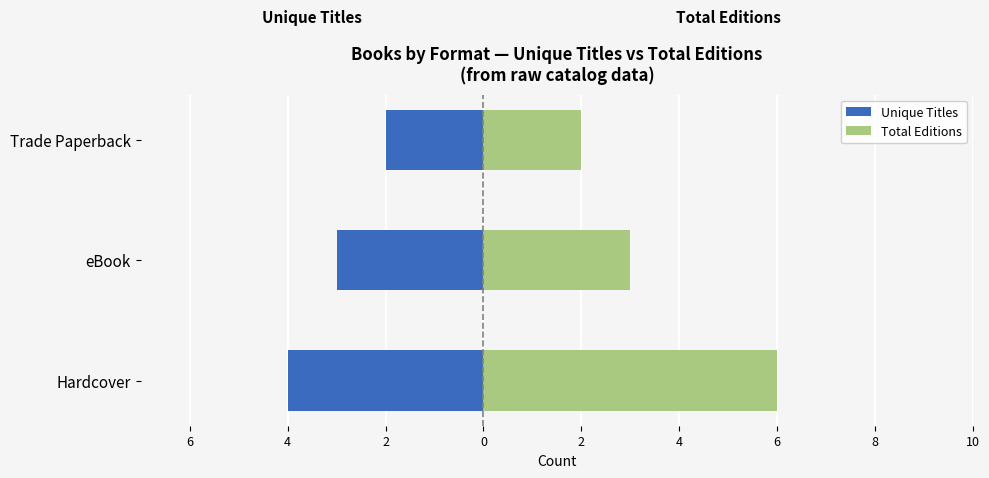

What is the value of the Unique Titles bar at the 2nd from the left?

-3